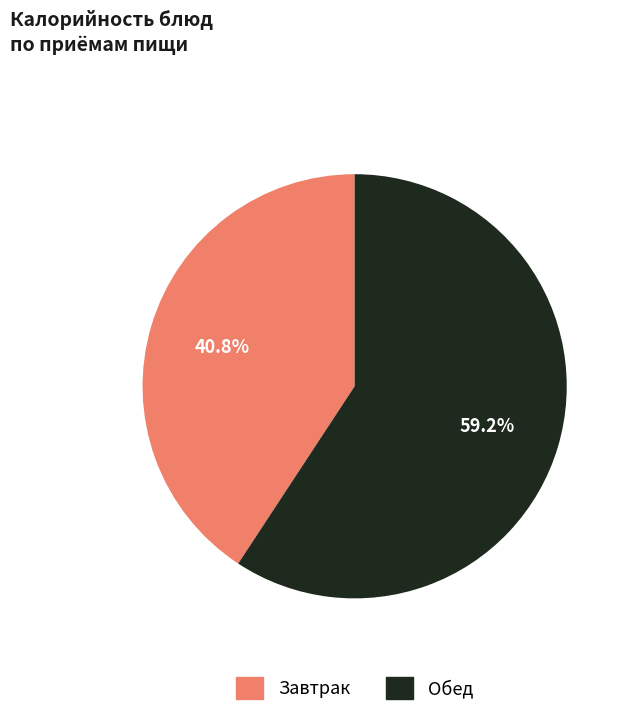

Which category has the smallest portion of the pie?

Завтрак